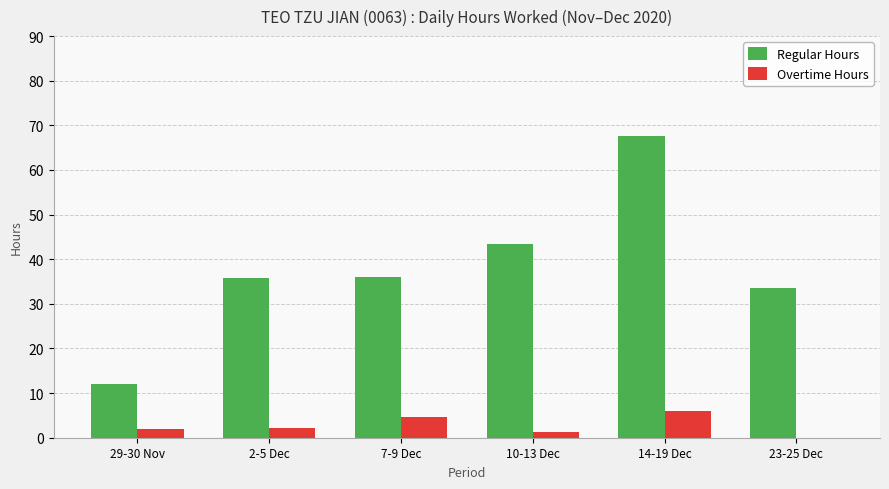

How many groups of bars are there?

6